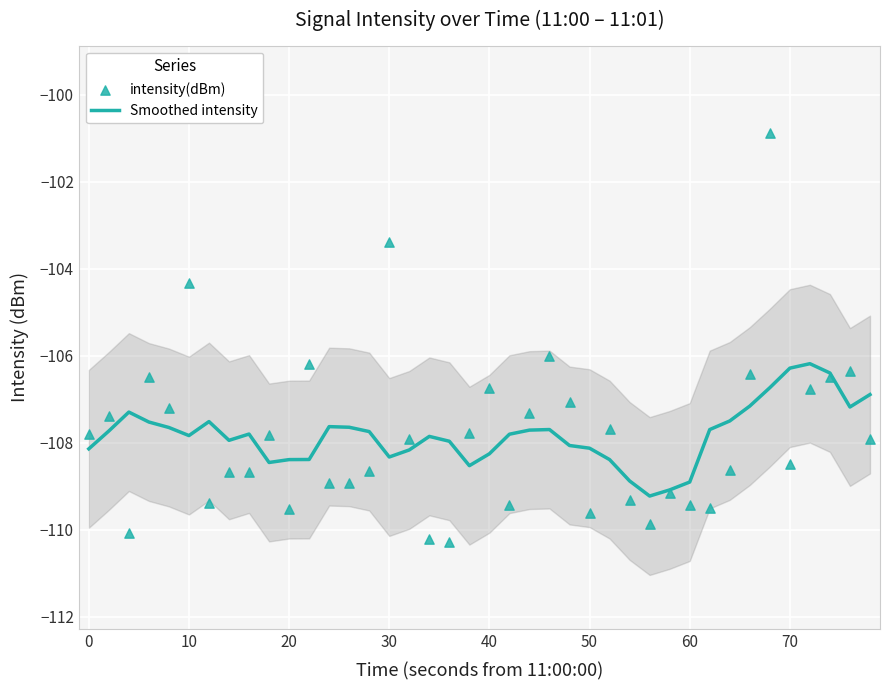

At how many categories does at least one series exceed -104?

2